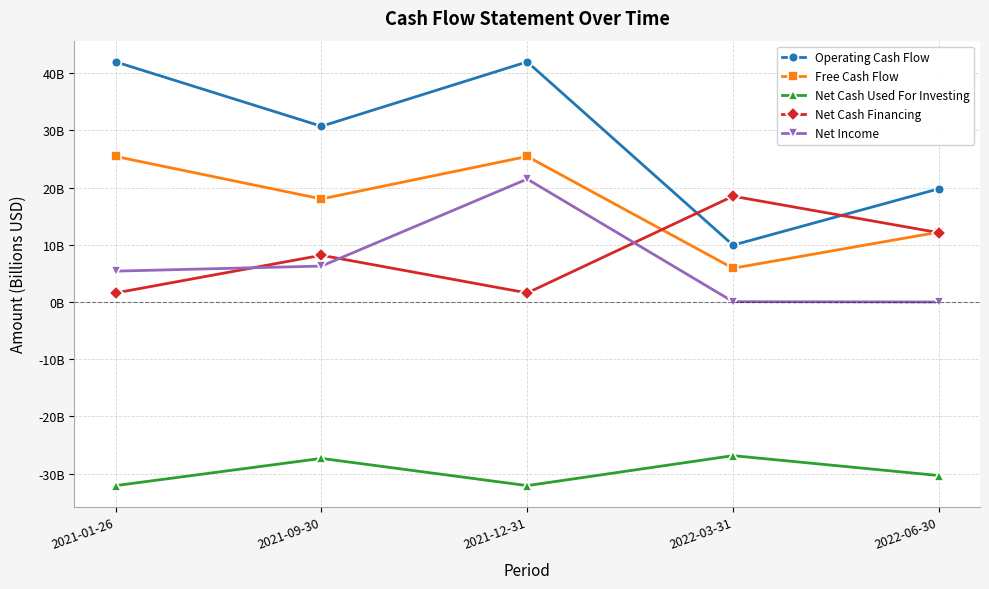

Reading right to left, list all the values displayed in this chart.

Operating Cash Flow: 2022-06-30=19.8	2022-03-31=9.9	2021-12-31=42.0	2021-09-30=30.7	2021-01-26=42.0
Free Cash Flow: 2022-06-30=12.2	2022-03-31=5.9	2021-12-31=25.4	2021-09-30=18.0	2021-01-26=25.4
Net Cash Used For Investing: 2022-06-30=-30.3	2022-03-31=-26.9	2021-12-31=-32.1	2021-09-30=-27.3	2021-01-26=-32.1
Net Cash Financing: 2022-06-30=12.1	2022-03-31=18.5	2021-12-31=1.6	2021-09-30=8.2	2021-01-26=1.6
Net Income: 2022-06-30=0.0	2022-03-31=0.1	2021-12-31=21.5	2021-09-30=6.3	2021-01-26=5.4